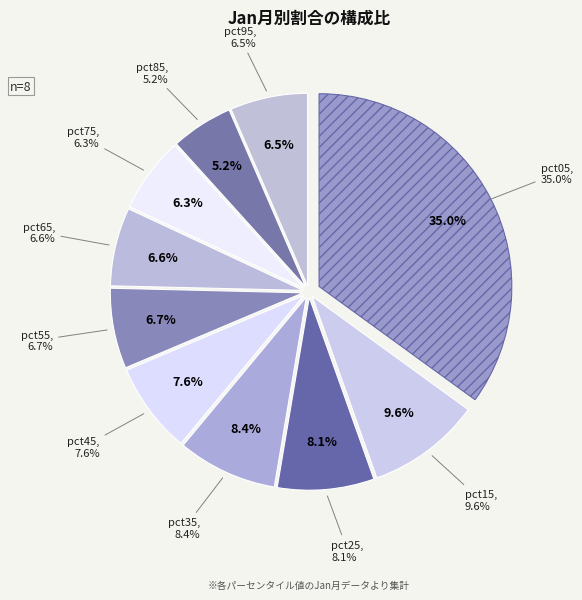

How many segments does this pie chart have?

10